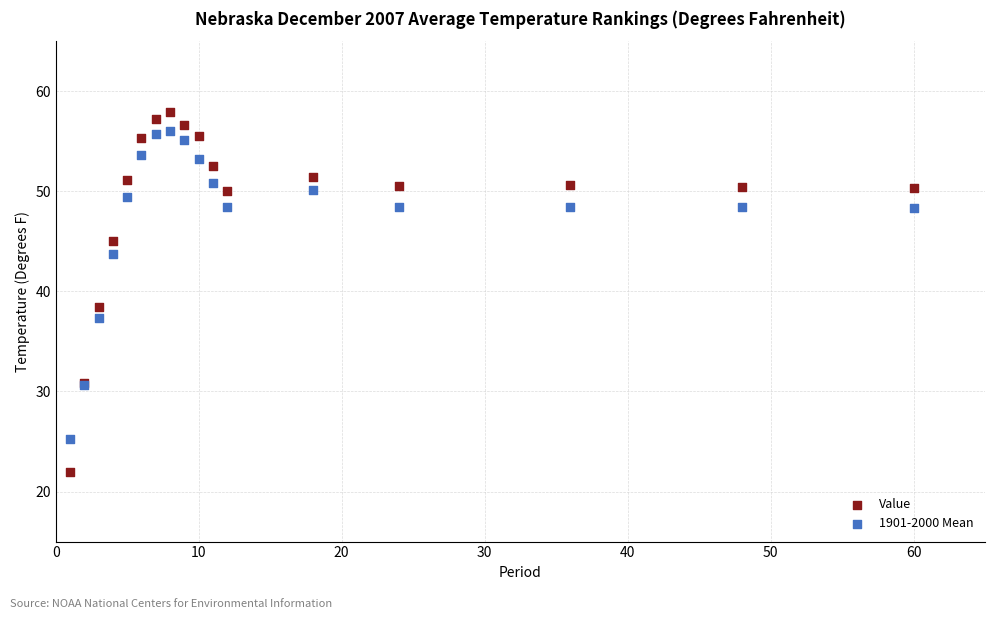

In the 1901-2000 Mean series, what Y value is closest to 40?

37.3